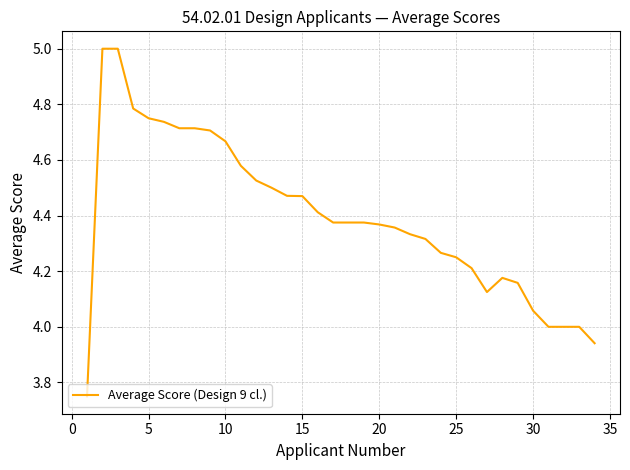

What is the maximum value shown in the chart?

5.0